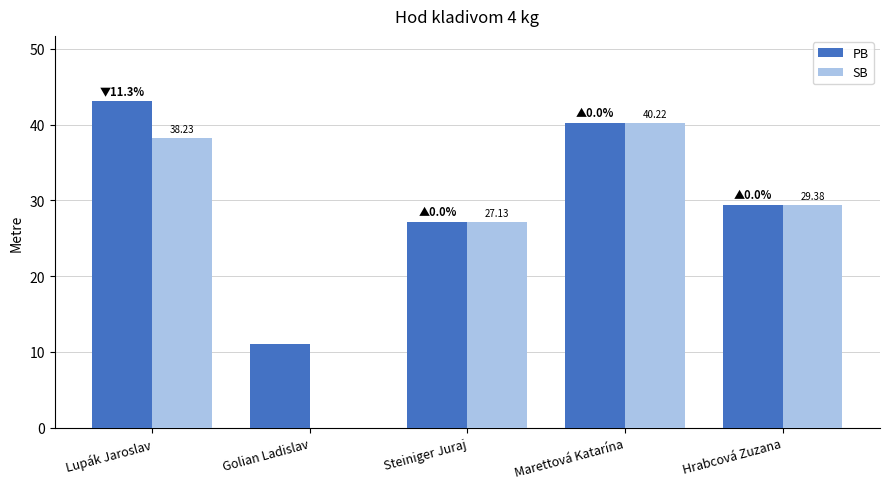

Reading left to right, extract all data points from this chart.

PB: 43.1	11.0	27.1	40.2	29.4
SB: 38.2	0.0	27.1	40.2	29.4